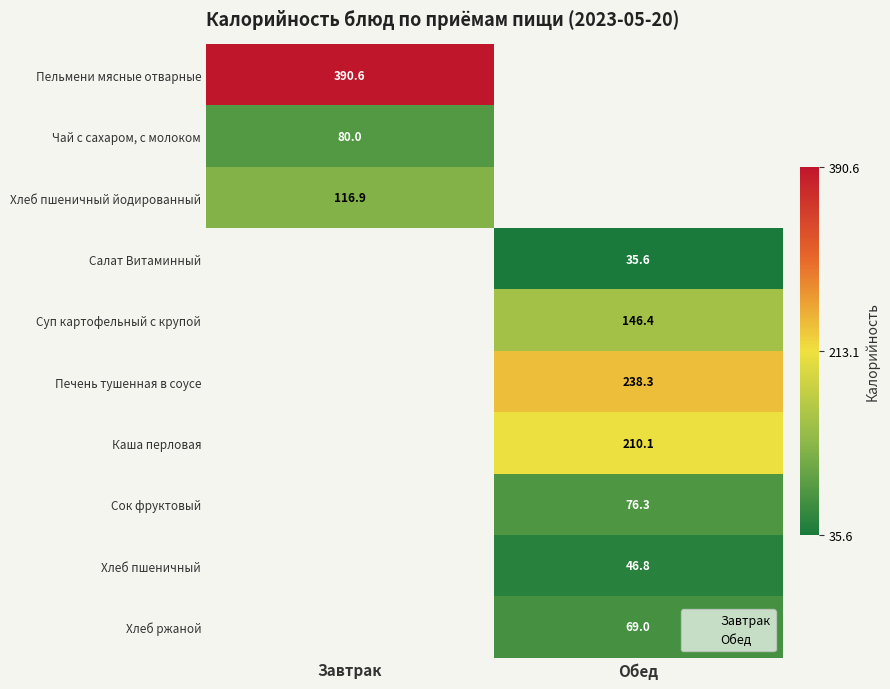

What is the difference between the highest and lowest values at Завтрак?

310.6